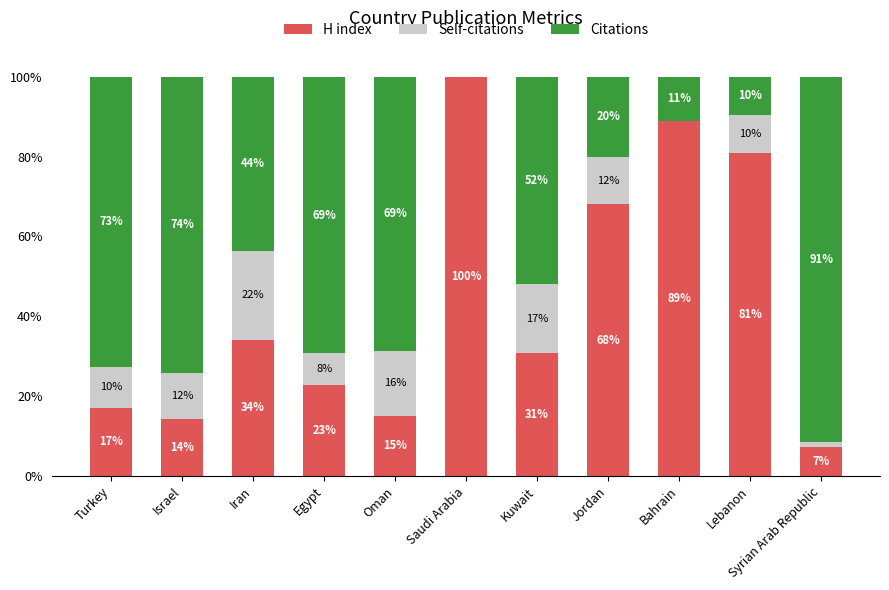

Are the bars grouped side by side (vs. stacked)?

No